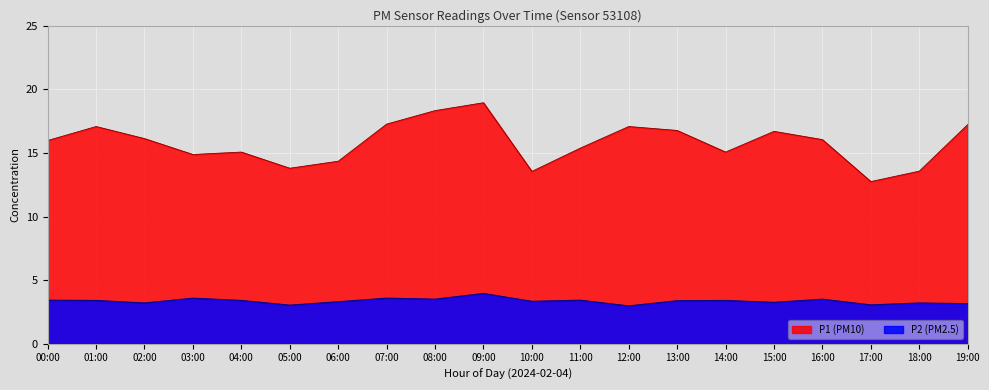

The value of P1 at 10:00 is 24.1. True or false?

False